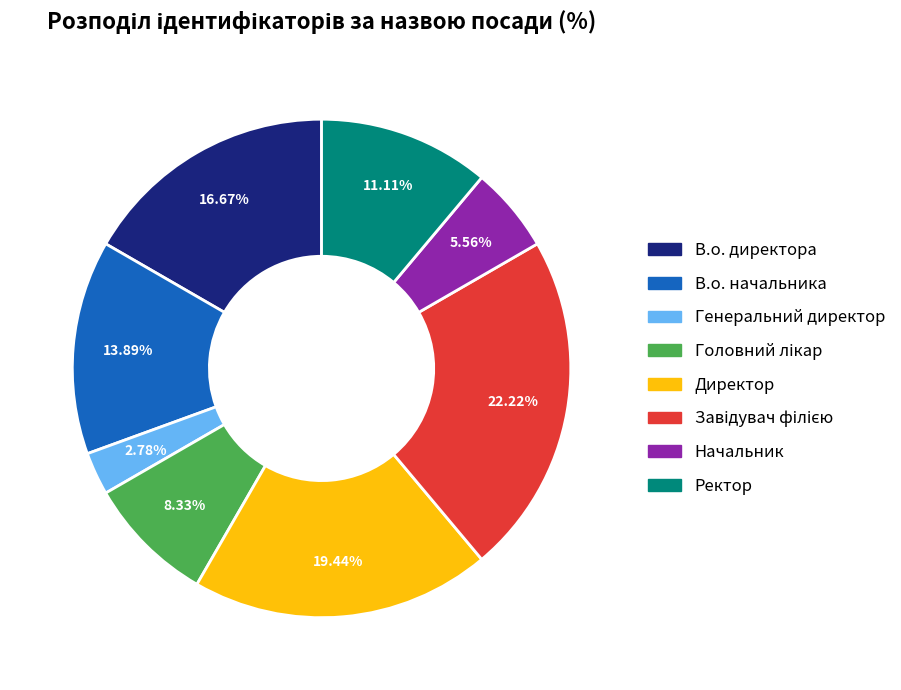

To the nearest percent, what percentage of the pie is В.о. директора?

17%